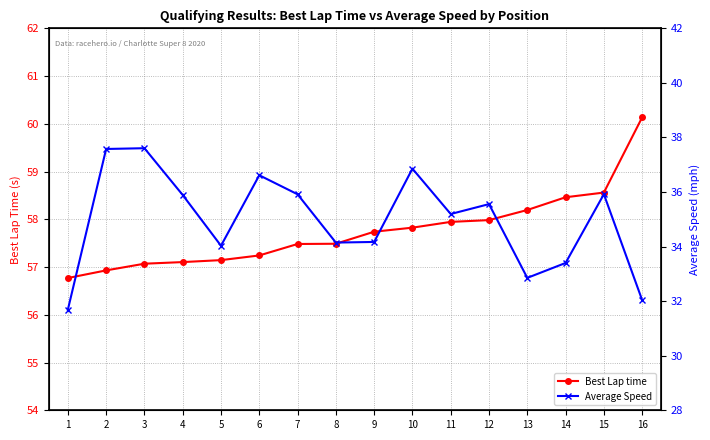

List the labels in order of Average Speed value, largest first.

3, 2, 10, 6, 15, 7, 4, 12, 11, 9, 8, 5, 14, 13, 16, 1